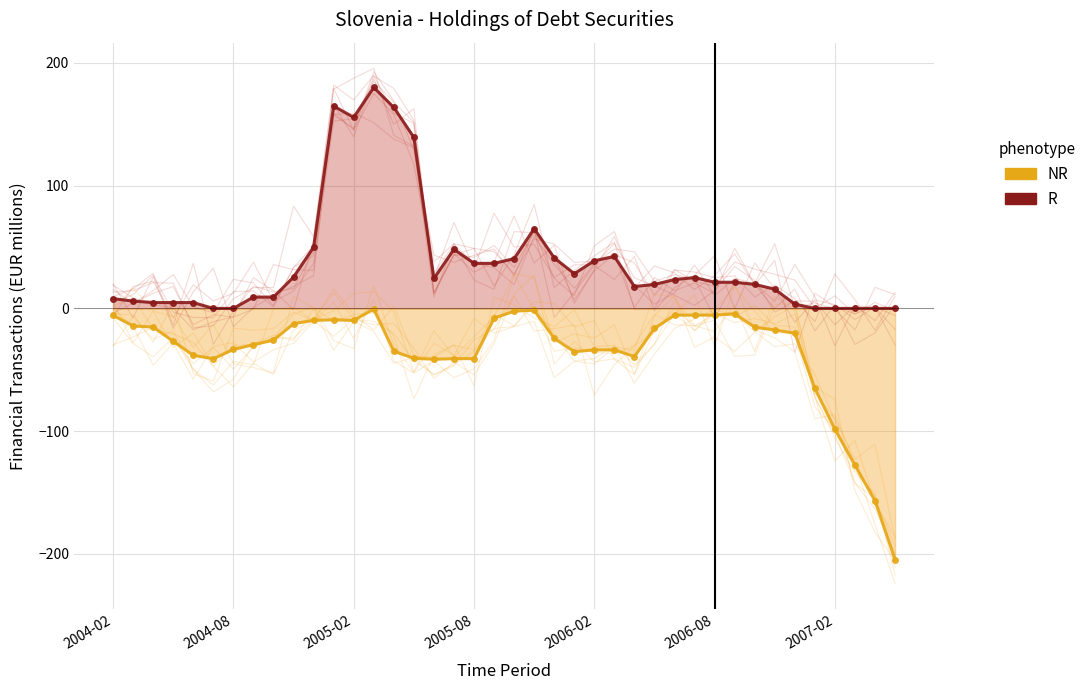

True or false: R and NR intersect in this chart.

False